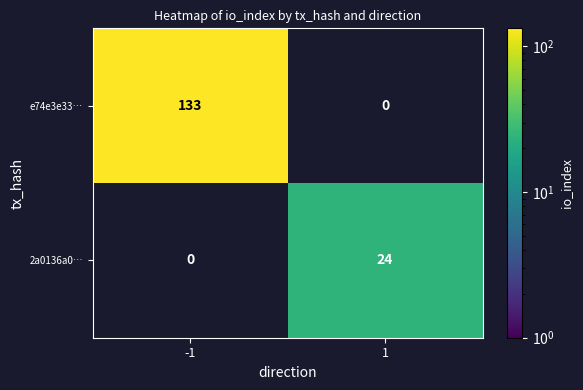

The e74e3e33… series shows 133 at -1. True or false?

True